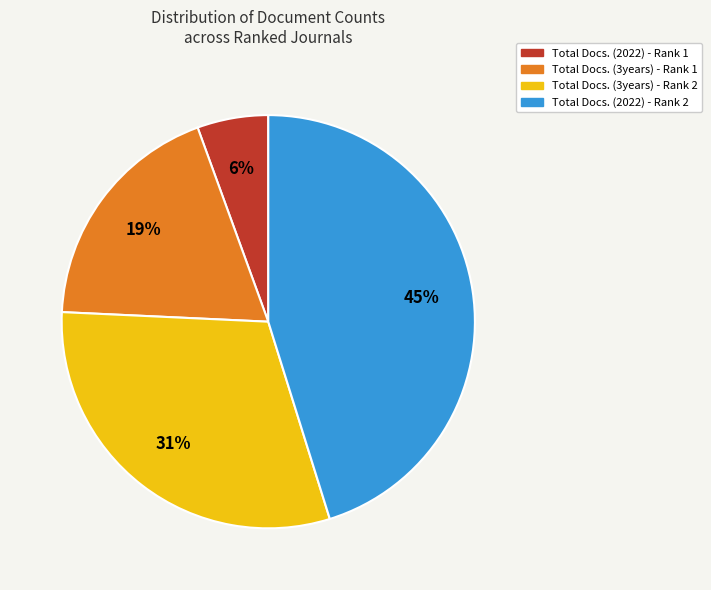

Between Total Docs. (2022) - Rank 1 and Total Docs. (3years) - Rank 2, which is larger?

Total Docs. (3years) - Rank 2